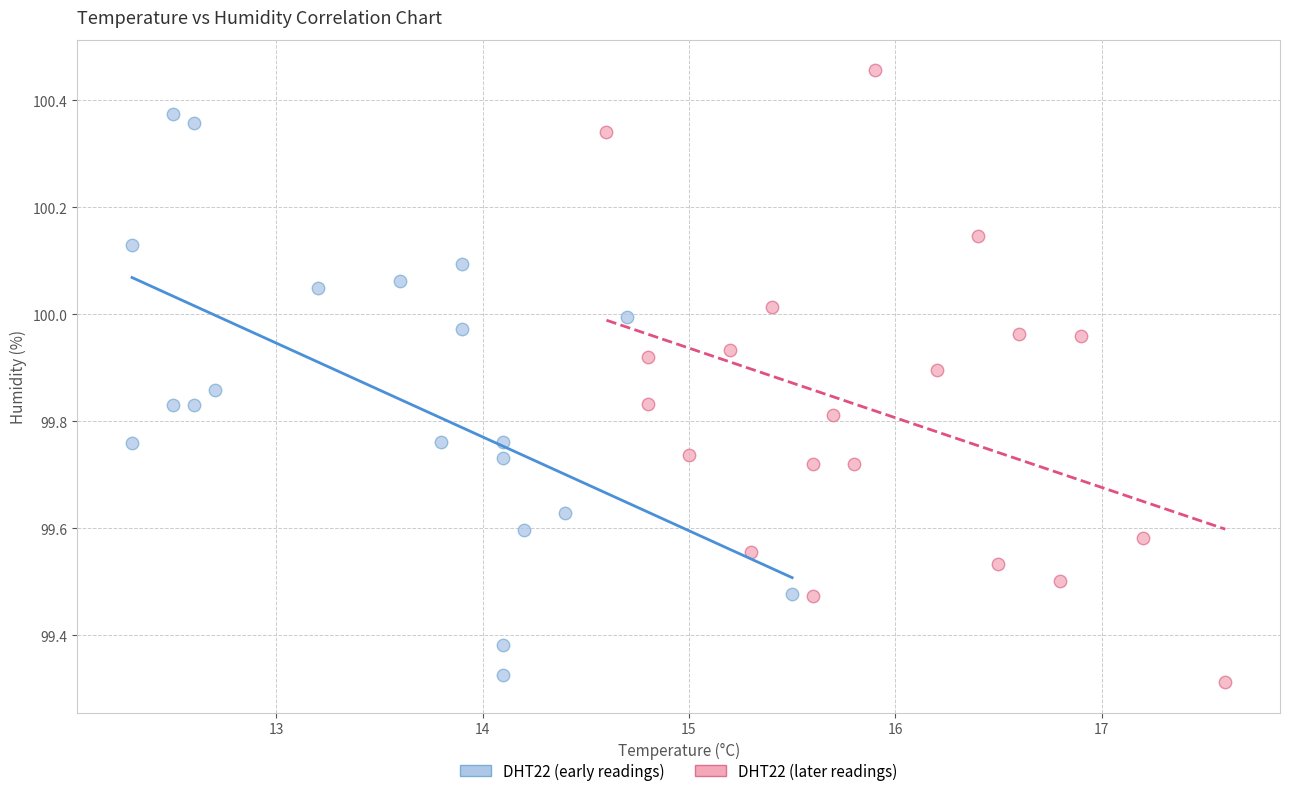

Which series contains the highest Y value?

DHT22 (later readings)